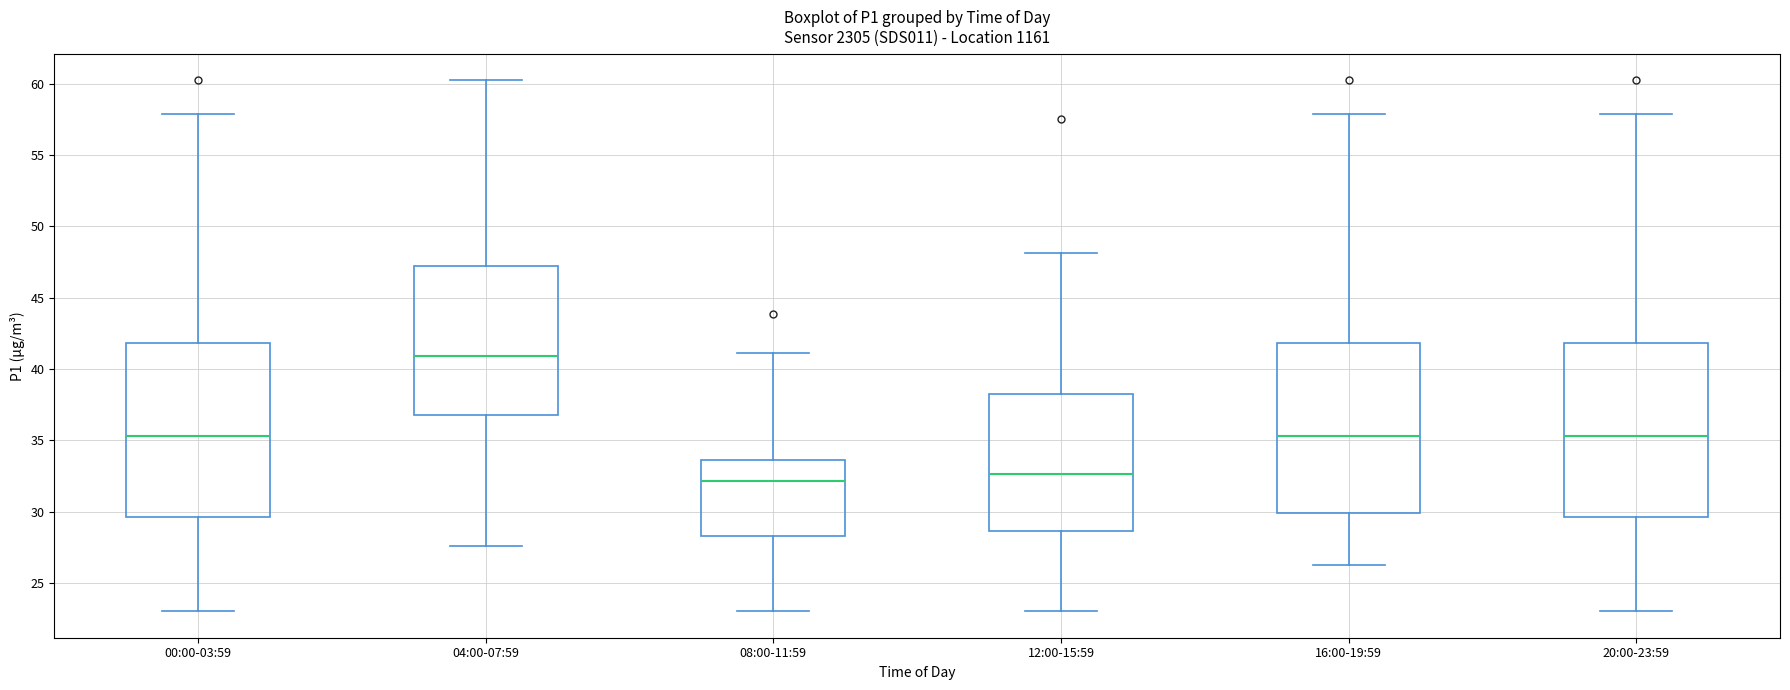

Reading left to right, transcribe this box plot: for each box, give where its median line is, the range the box spans, and where its two whiskers end, as read against the y-axis. The values are not printed on the chart, so give them approximately, as read against the axis.

00:00-03:59: median 35.5, box 29.5 to 42.0, whiskers 23.0 to 58.0
04:00-07:59: median 41.0, box 37.0 to 47.0, whiskers 27.5 to 60.0
08:00-11:59: median 32.0, box 28.5 to 33.5, whiskers 23.0 to 41.0
12:00-15:59: median 32.5, box 28.5 to 38.0, whiskers 23.0 to 48.0
16:00-19:59: median 35.5, box 30.0 to 42.0, whiskers 26.5 to 58.0
20:00-23:59: median 35.5, box 29.5 to 42.0, whiskers 23.0 to 58.0